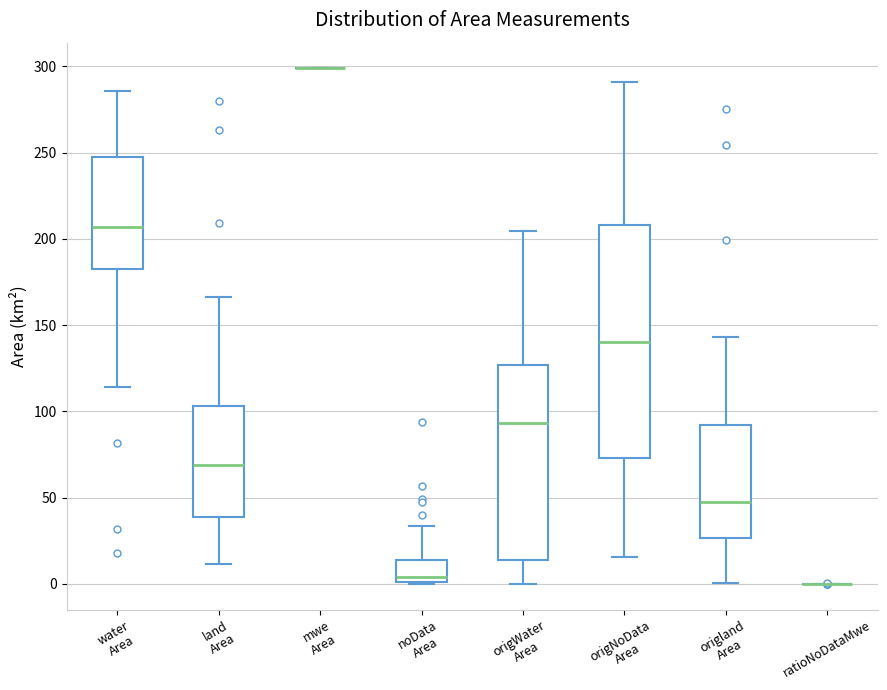

Reading left to right, transcribe this box plot: for each box, give where its median line is, the range the box spans, and where its two whiskers end, as read against the y-axis. The values are not printed on the chart, so give them approximately, as read against the axis.

water Area: median 205, box 185 to 245, whiskers 115 to 285
land Area: median 70, box 40 to 105, whiskers 10 to 165
mwe Area: box collapsed to a line at 300, whiskers 300 to 300
noData Area: median 5, box 0 to 15, whiskers 0 to 35
origWater Area: median 95, box 15 to 125, whiskers 0 to 205
origNoData Area: median 140, box 75 to 210, whiskers 15 to 290
origland Area: median 45, box 25 to 90, whiskers 0 to 145
ratioNoDataMwe: box collapsed to a line at 0, whiskers 0 to 0